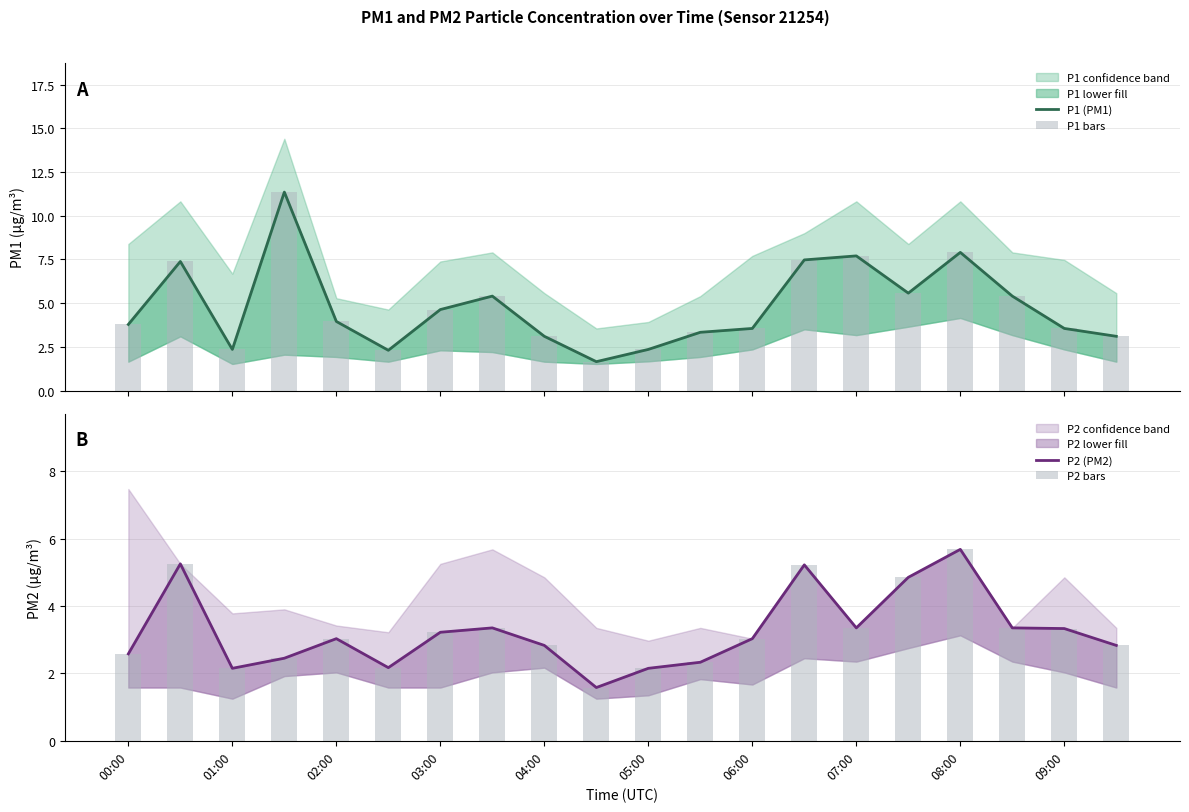

List the series in order of their peak value, highest first.

P1 (PM1), P1 bars, P2 (PM2), P2 bars